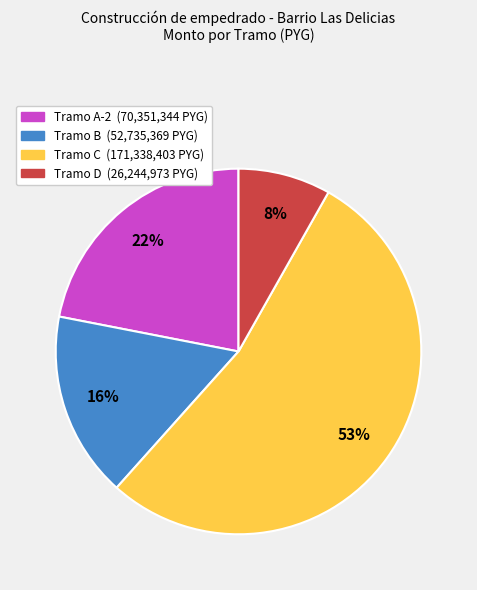

To the nearest percent, what is the average slice percentage?

25%